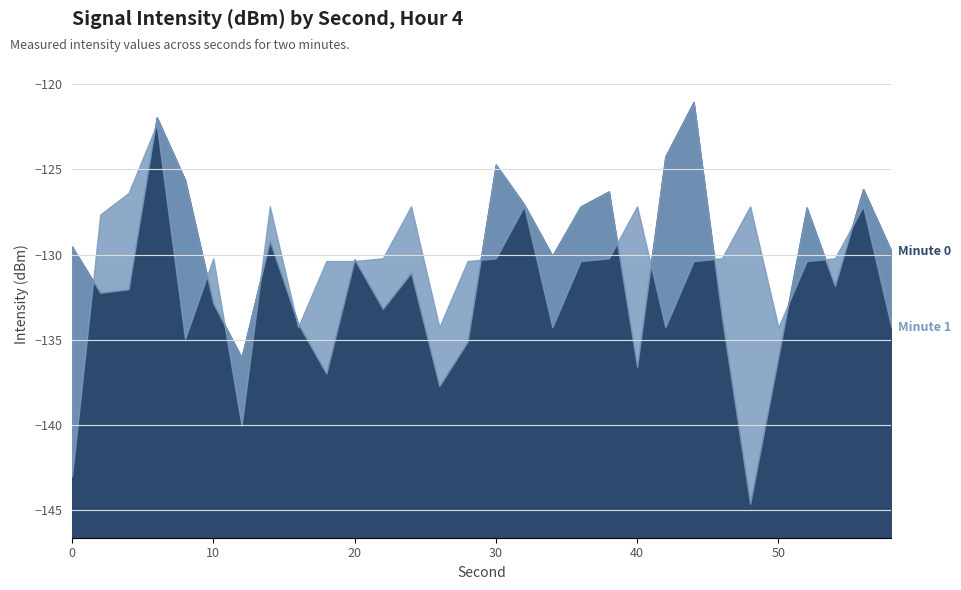

Is the value of Minute 1 at 28 greater than the value of Minute 0 at 54?

Yes